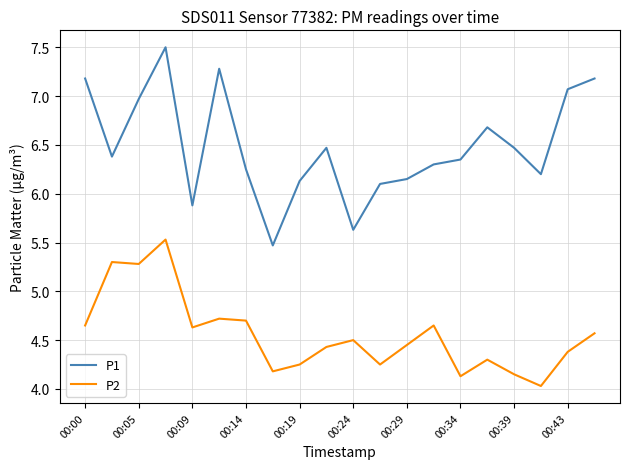

True or false: P1 and P2 intersect in this chart.

False